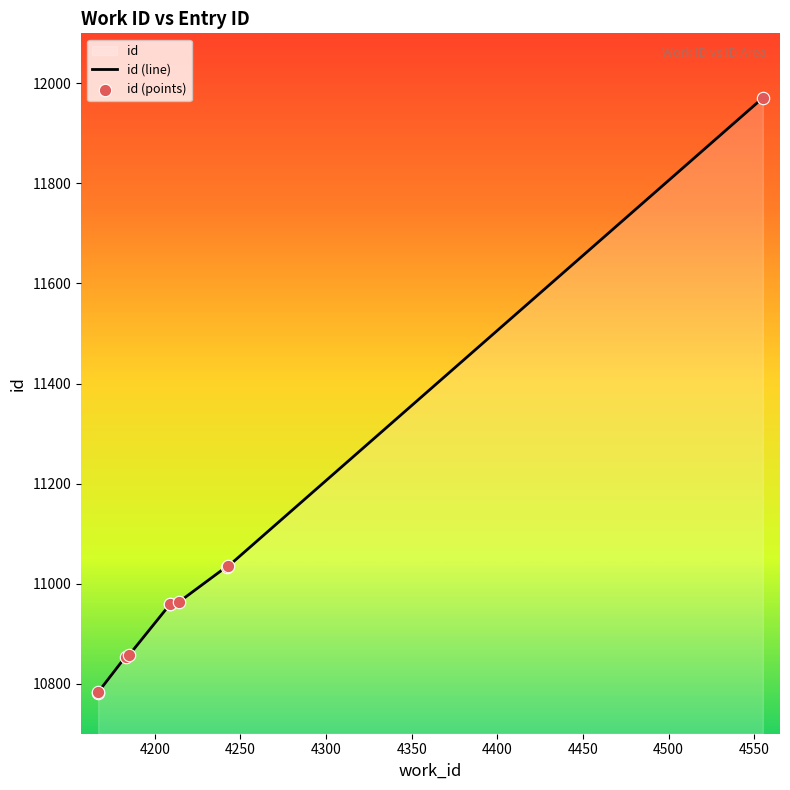

What is the ratio of the value at 4167 to the value at 4183?

1.0